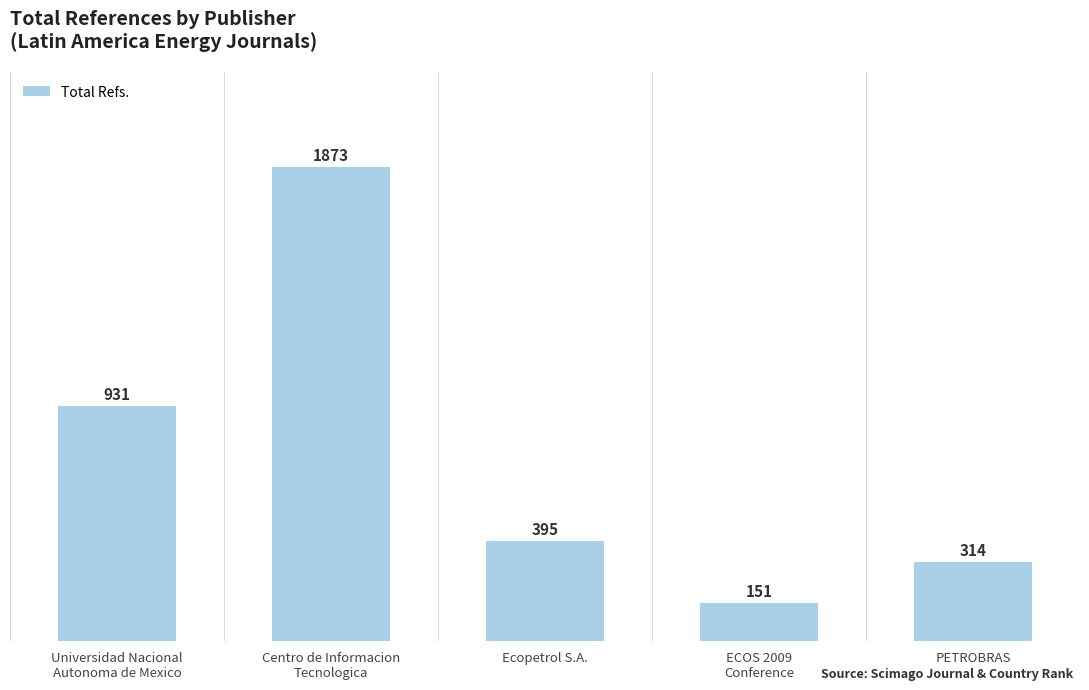

Reading left to right, what are all the values shown in this chart?

931	1873	395	151	314